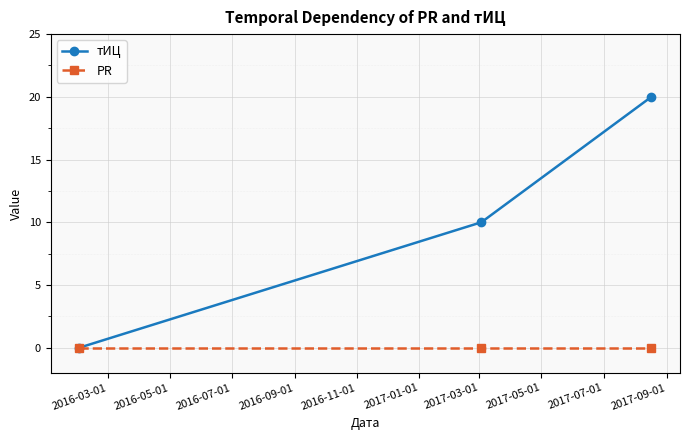

What is the highest value of the тИЦ series?

20